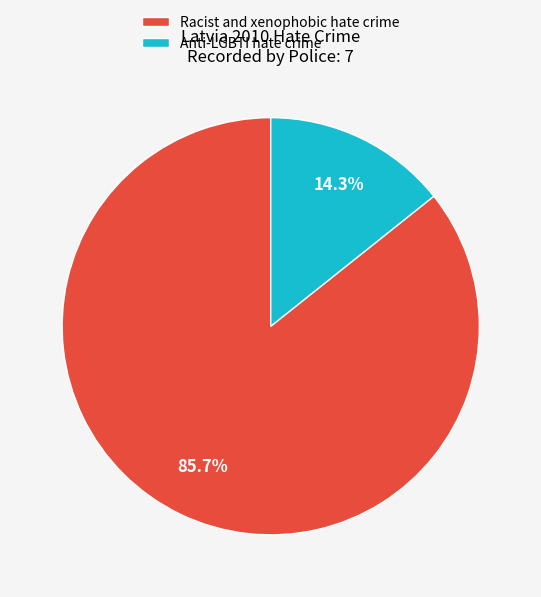

What is the smallest slice in the pie chart?

Anti-LGBTI hate crime